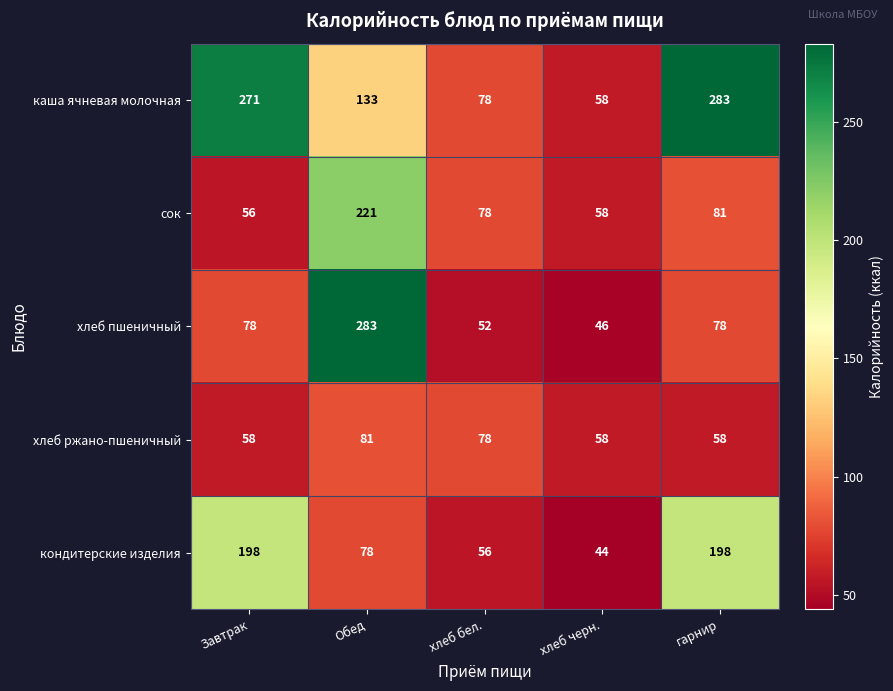

Is it true that каша ячневая молочная equals 78 at хлеб бел.?

True